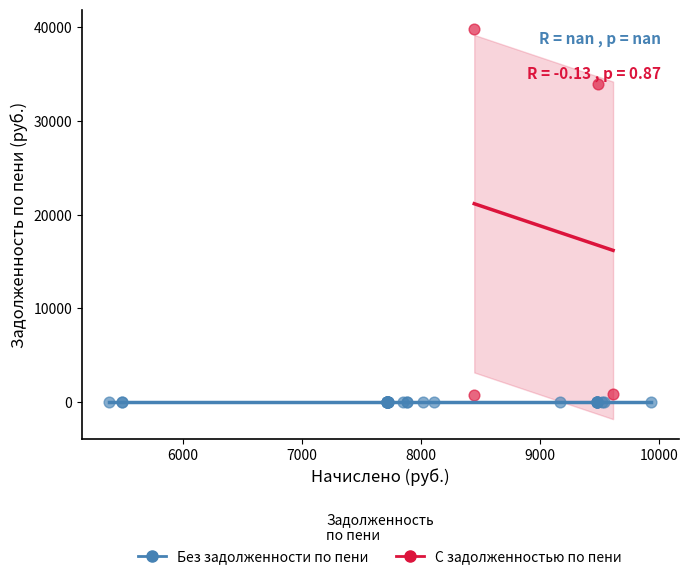

Which series reaches the maximum Y coordinate?

С задолженностью по пени